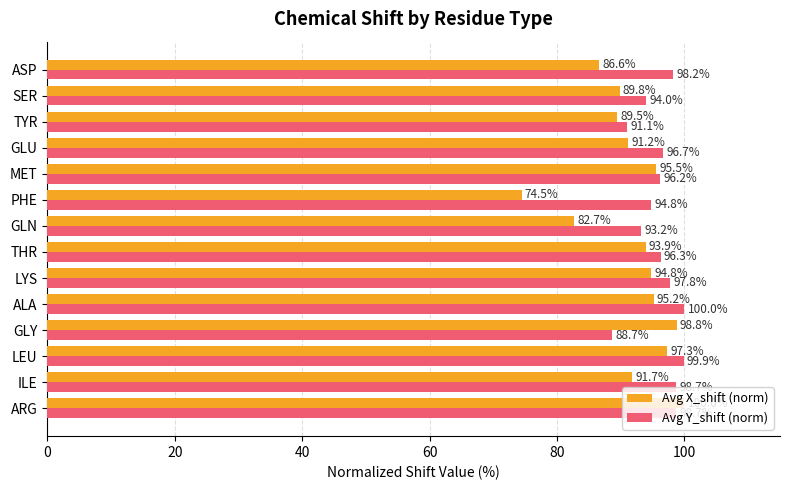

Where is Avg Y_shift (norm) nearest to the value 94?

SER